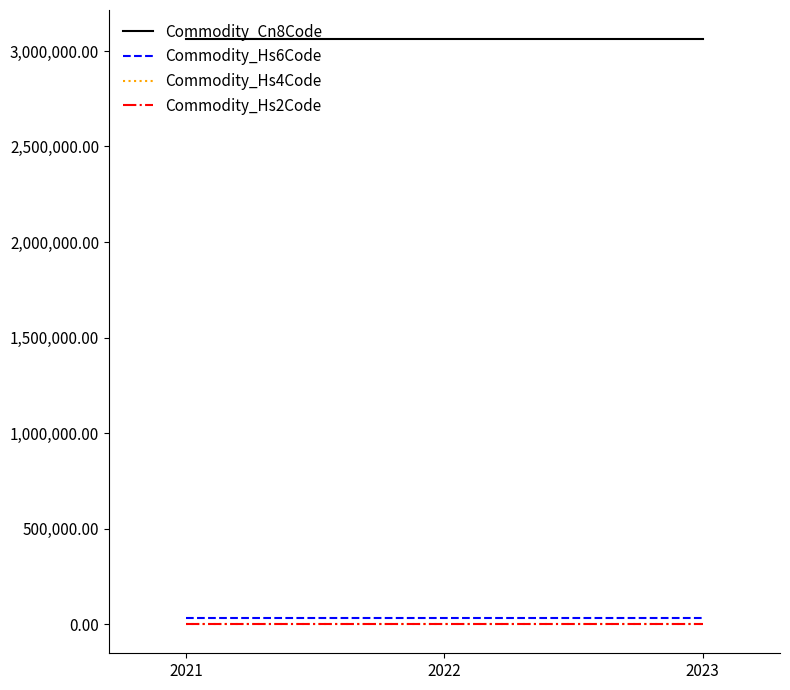

Reading left to right, what are all the values shown in this chart?

Commodity_Cn8Code: 3061500	3061500	3061500
Commodity_Hs6Code: 30615	30615	30615
Commodity_Hs4Code: 306	306	306
Commodity_Hs2Code: 3	3	3